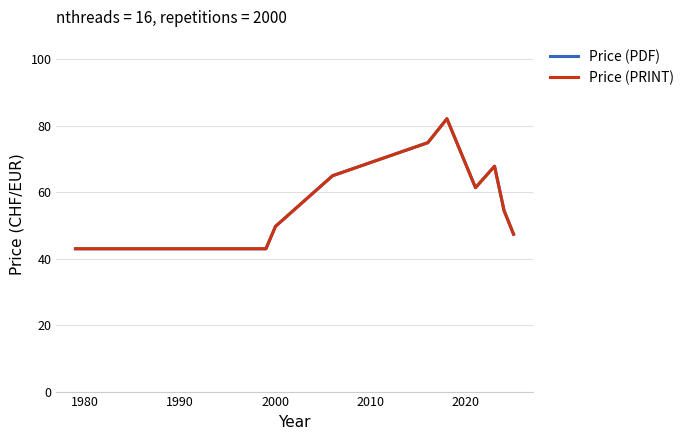

Does the chart have visible grid lines?

Yes